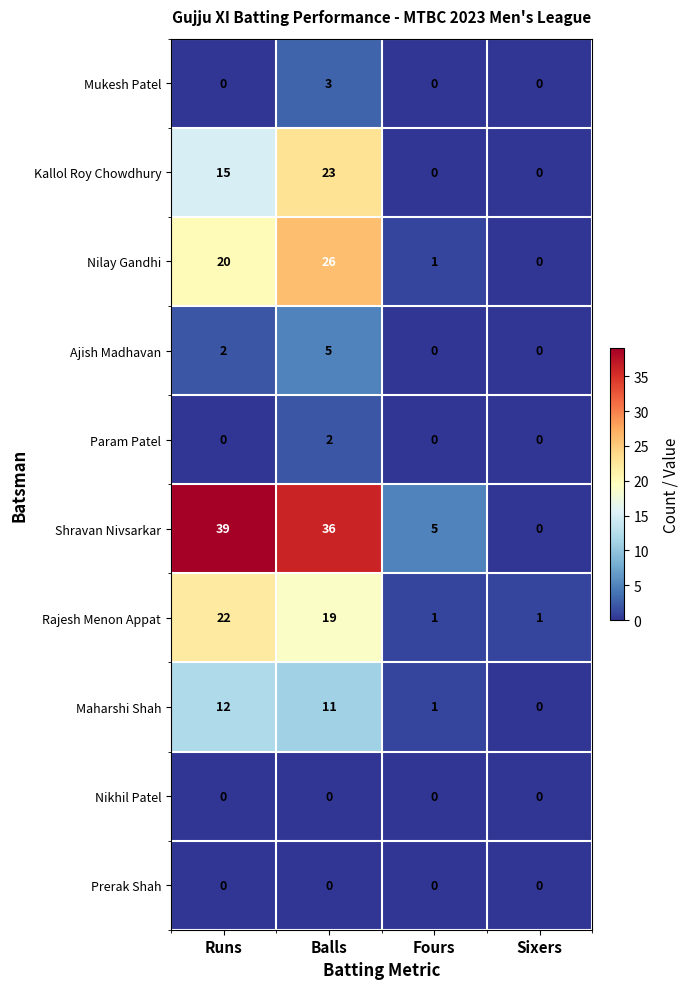

What is the difference between the highest and lowest values at Fours?

5